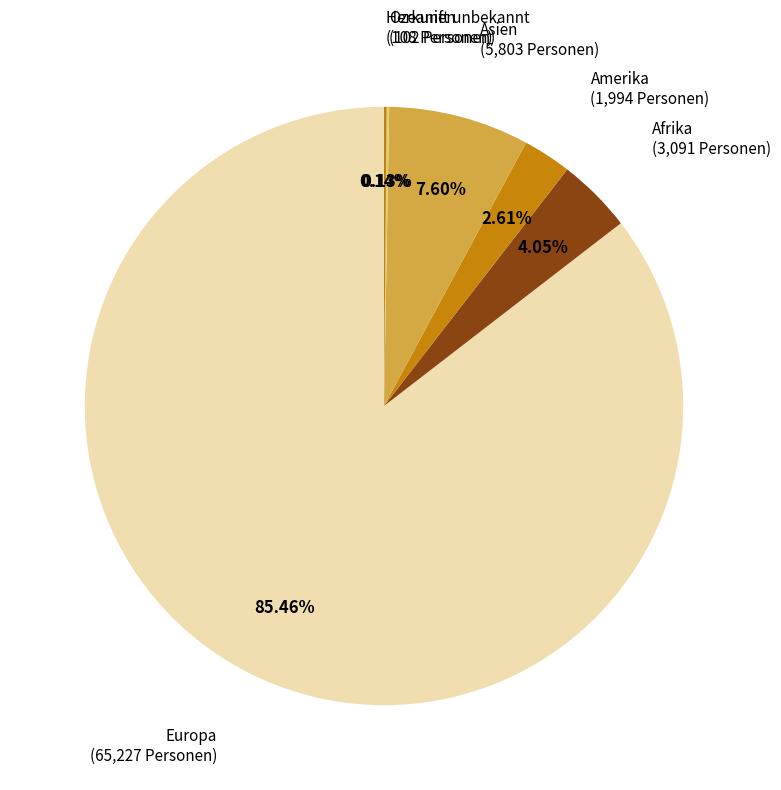

Is there a majority slice in this chart?

Yes